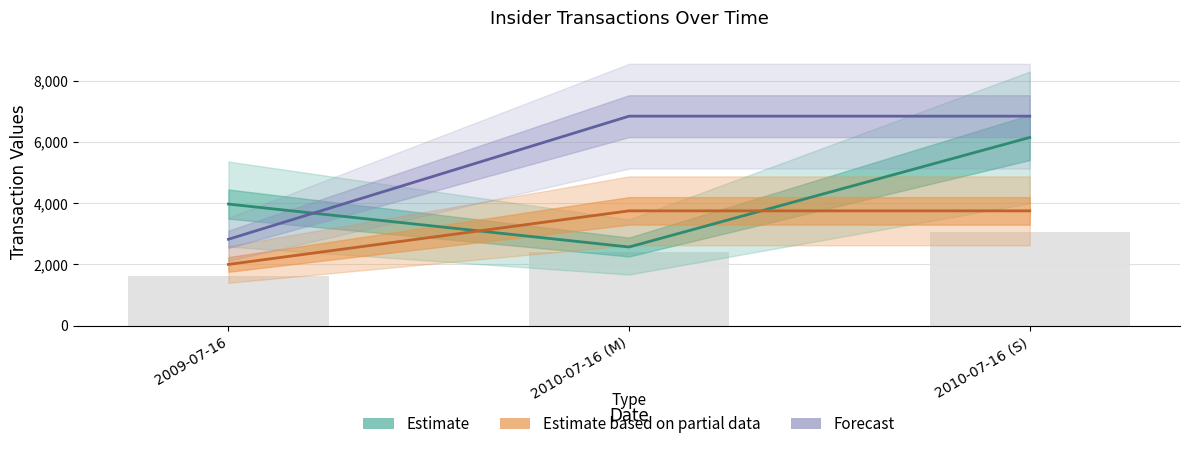

True or false: Estimate has a value of 3783.6 at 2010-07-16 (M).

False